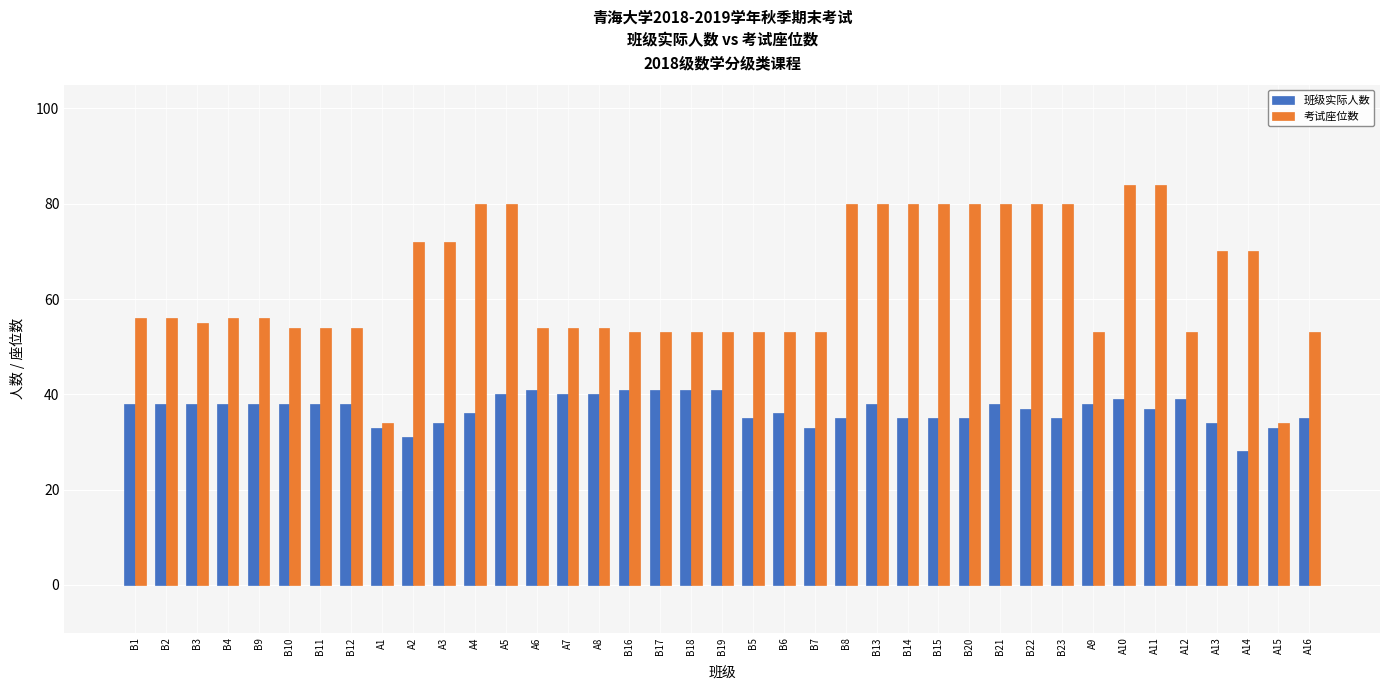

How many bars are there in total?

78